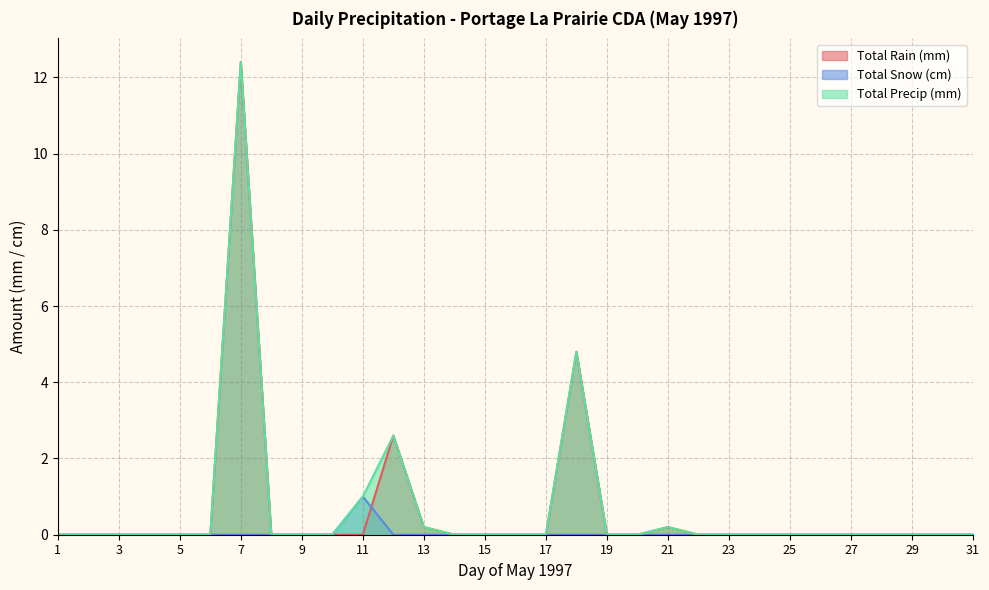

At which category does Total Rain (mm) reach its first local peak?

7